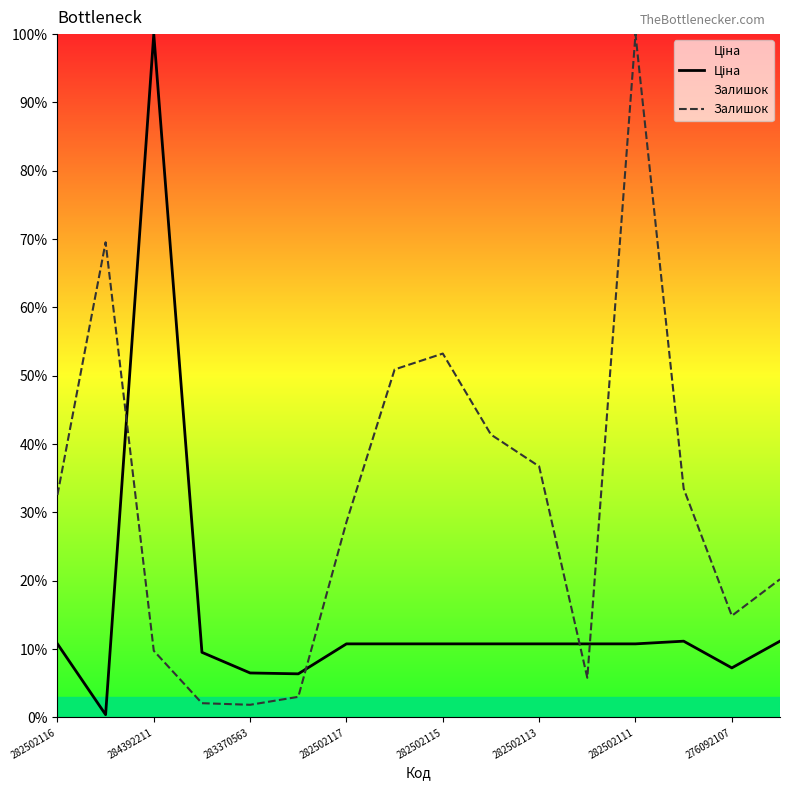

What is the value of the Залишок point at the 11th from the left?

36.7